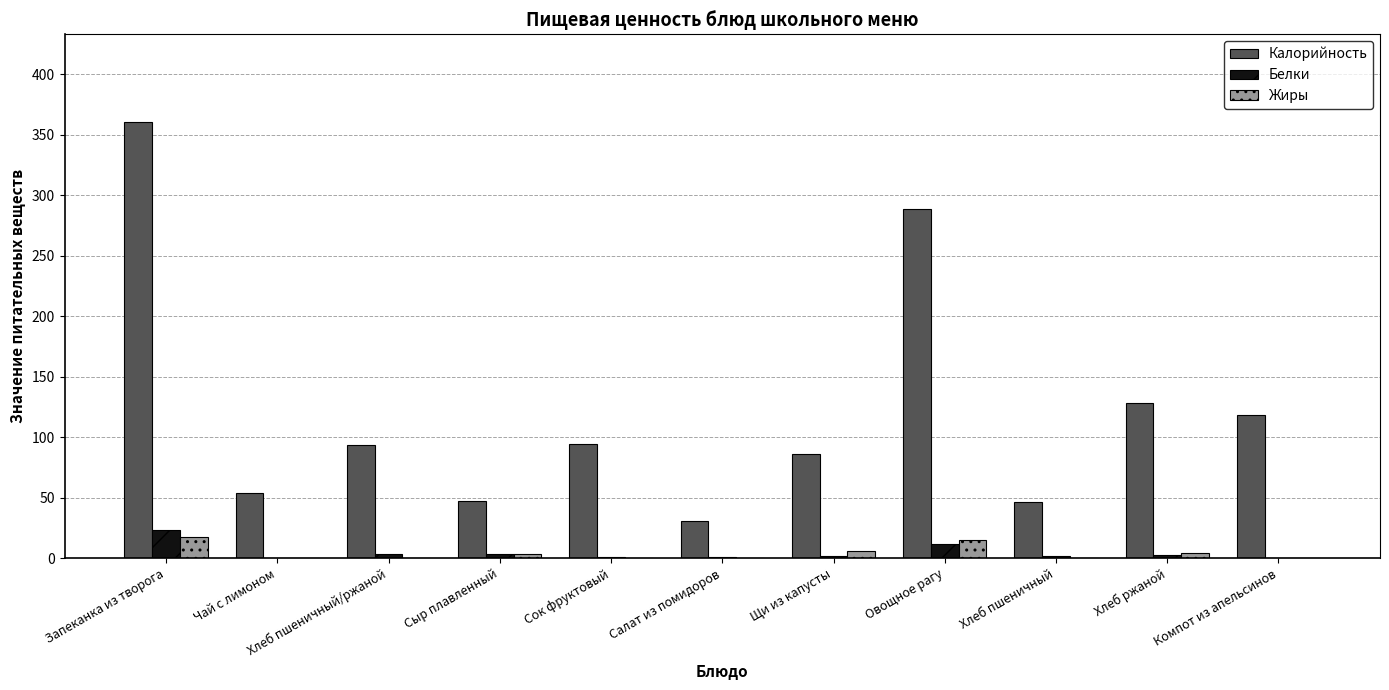

Where is Калорийность nearest to the value 196?

Хлеб ржаной